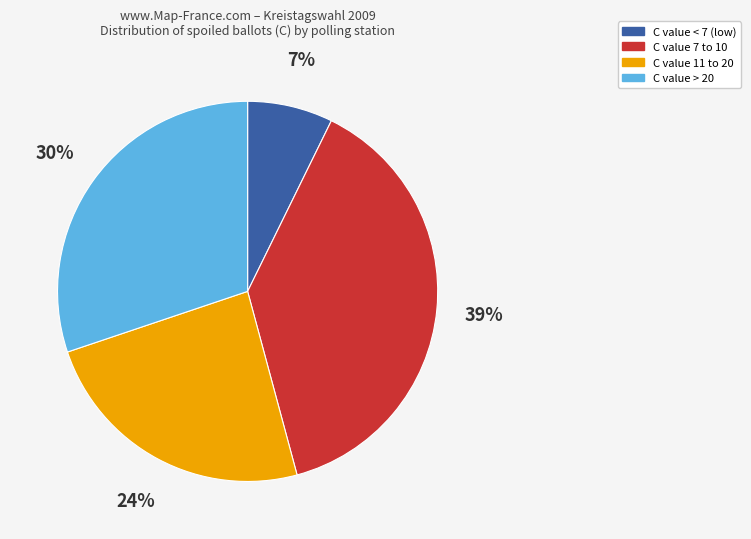

To the nearest percent, what is the average slice percentage?

25%